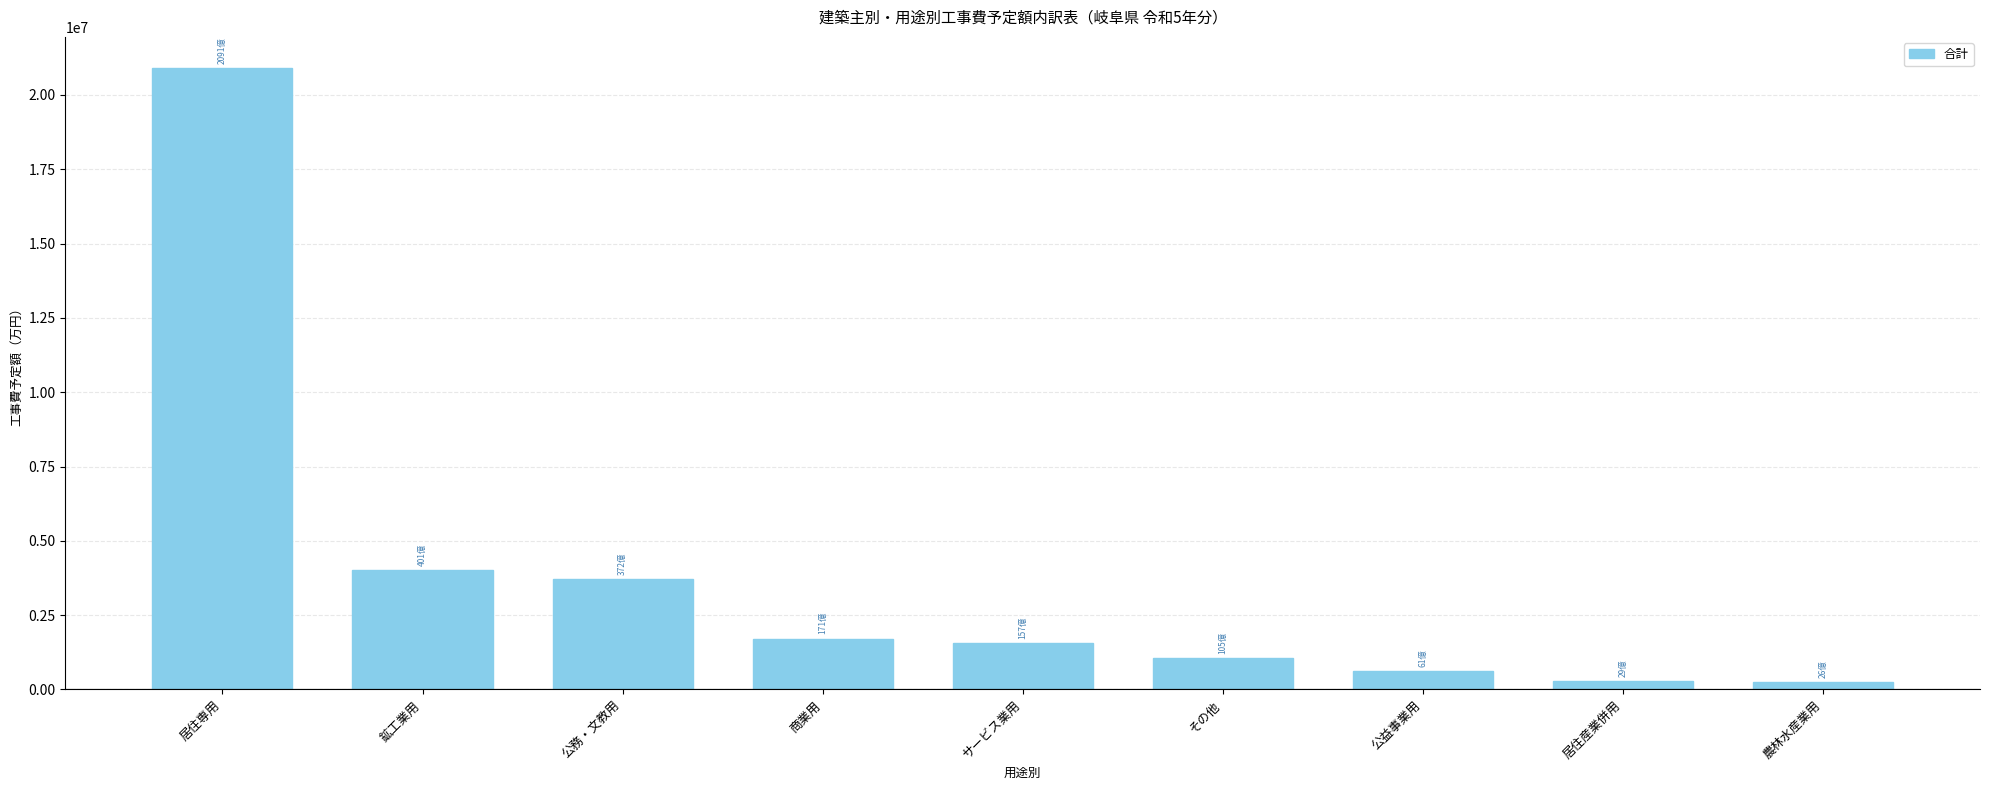

What is the sum of the values at 公益事業用 and 商業用?

2321437